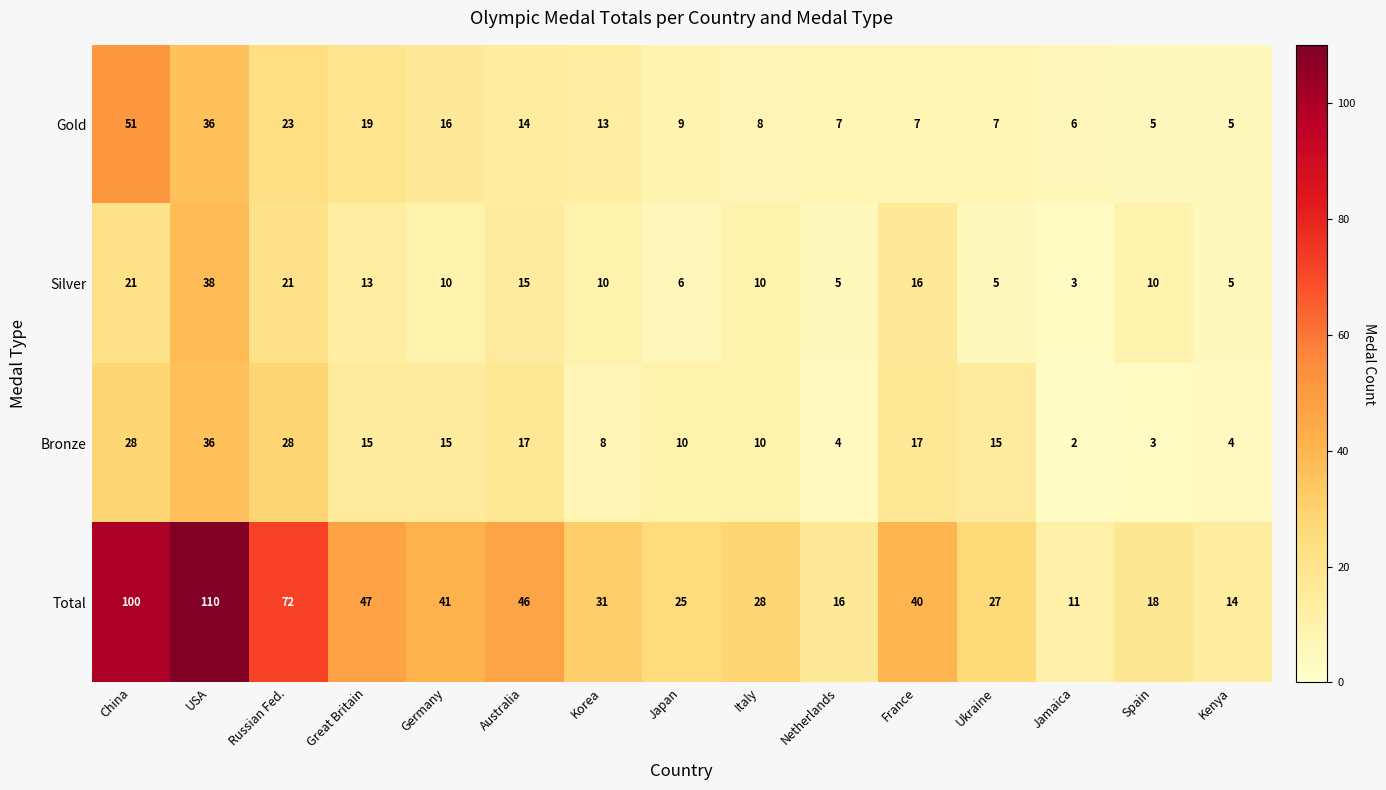

What is the sum of the Gold values at Great Britain and Kenya?

24